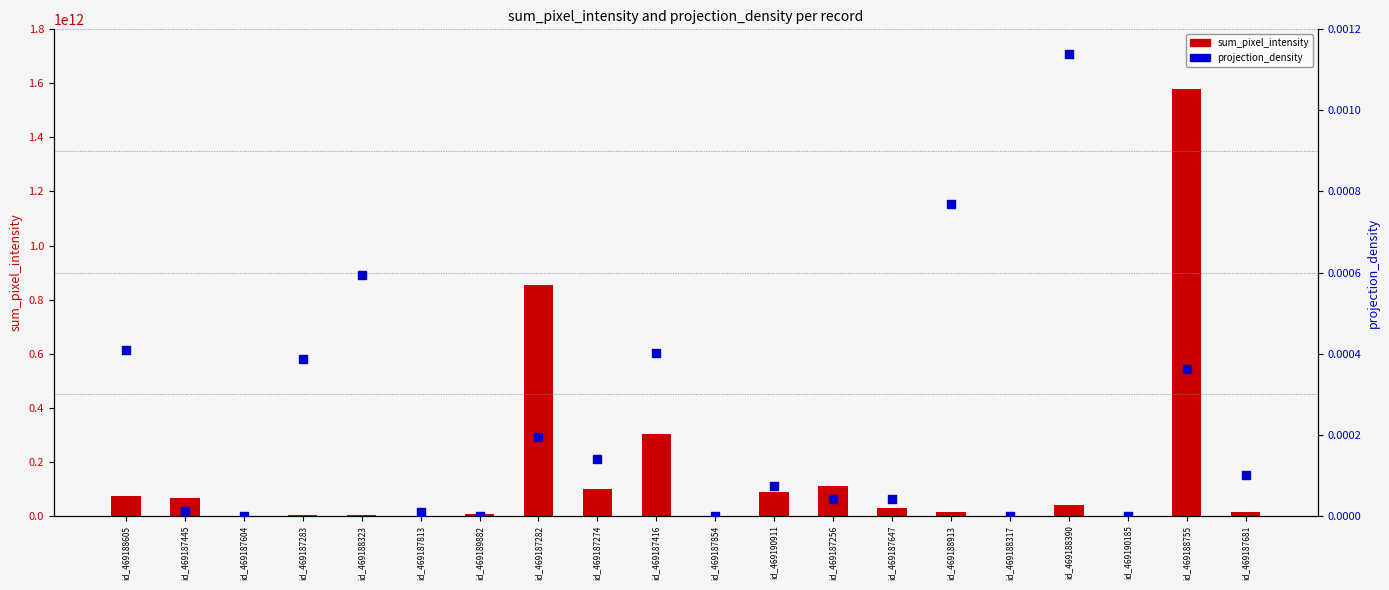

Is the value of projection_density at id_469188605 greater than the value of sum_pixel_intensity at id_469188605?

No